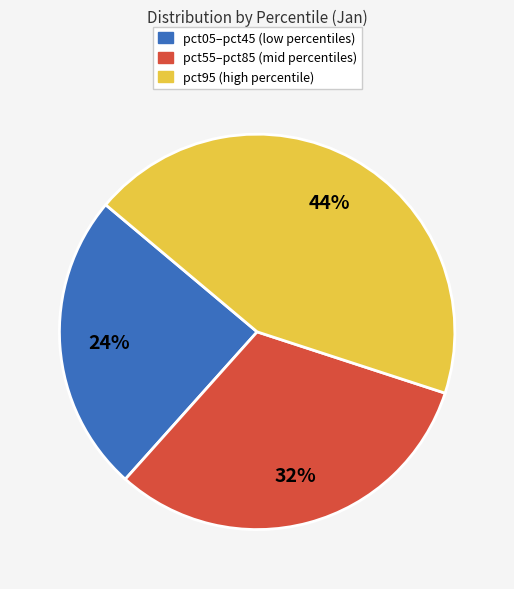

To the nearest percent, what is the average slice percentage?

33%